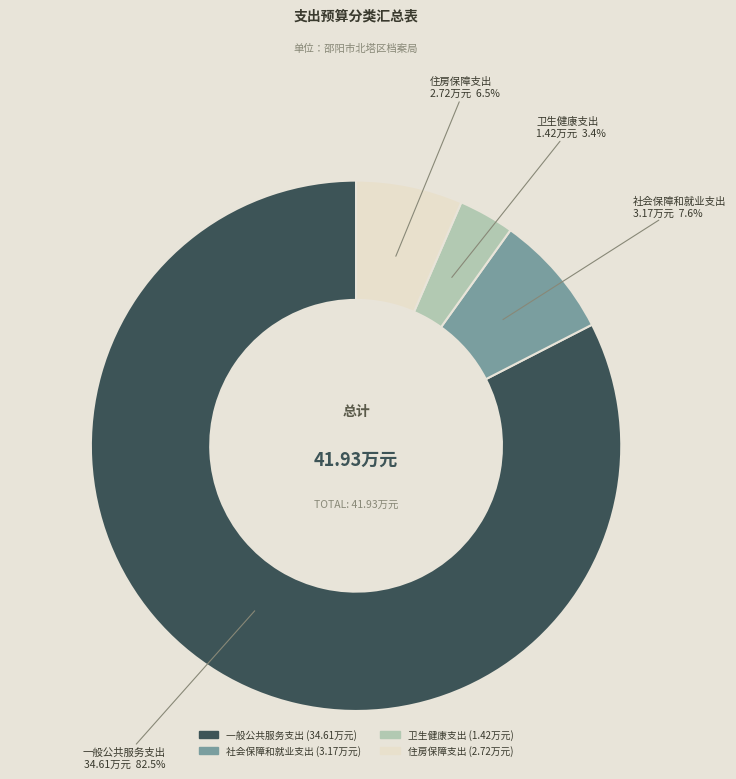

True or false: 一般公共服务支出 accounts for 90% of the total.

False